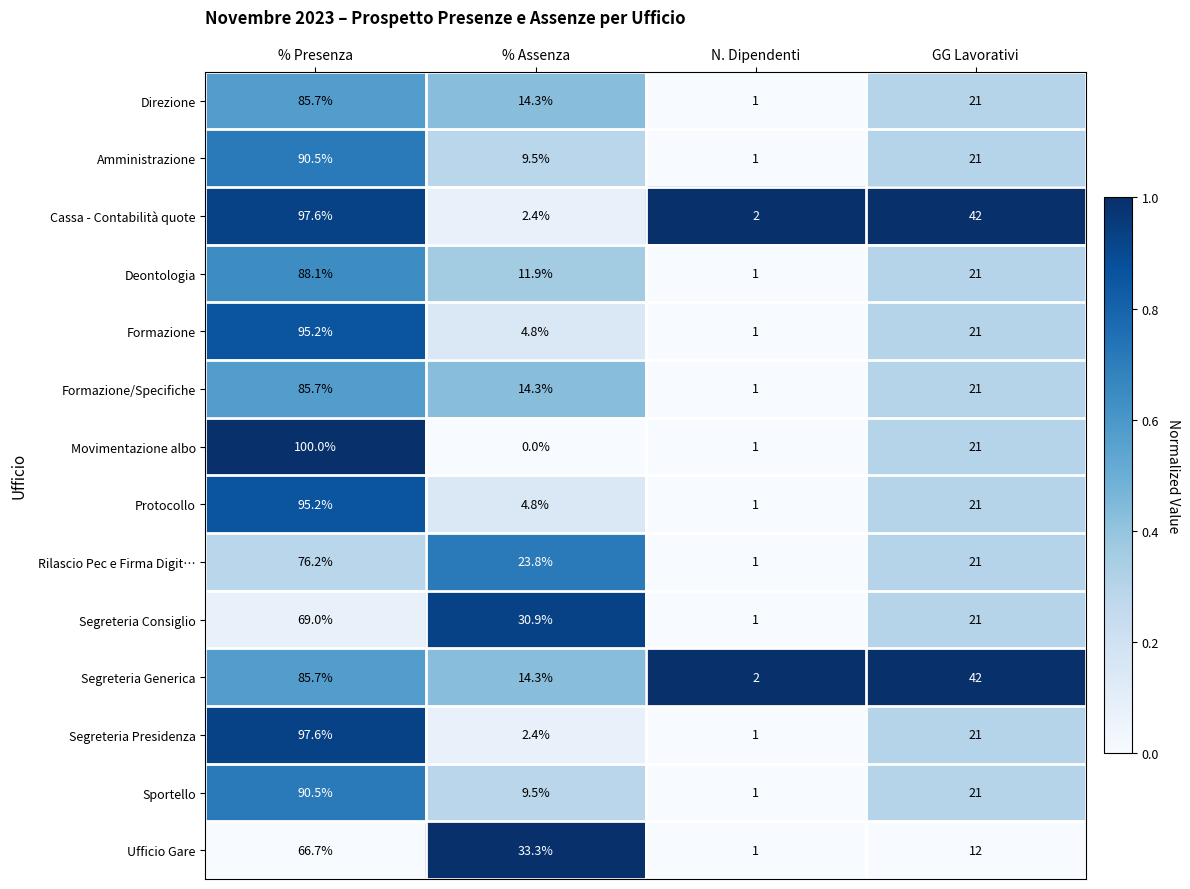

Which category has the lowest value across all series?

% Assenza